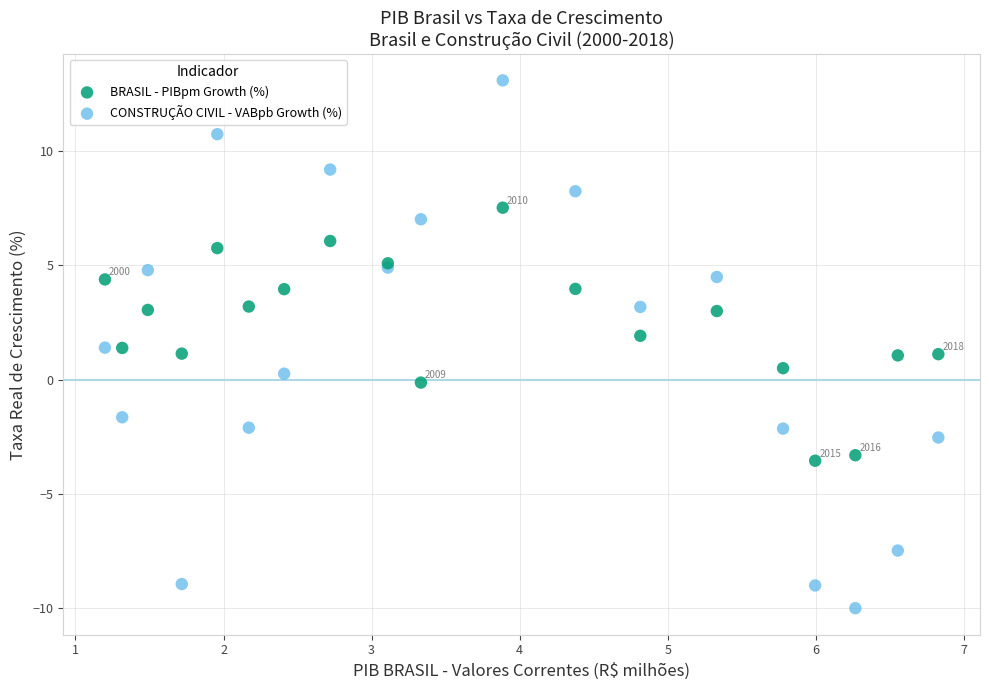

Which series has the widest spread of Y values?

CONSTRUÇÃO CIVIL - VABpb Growth (%)